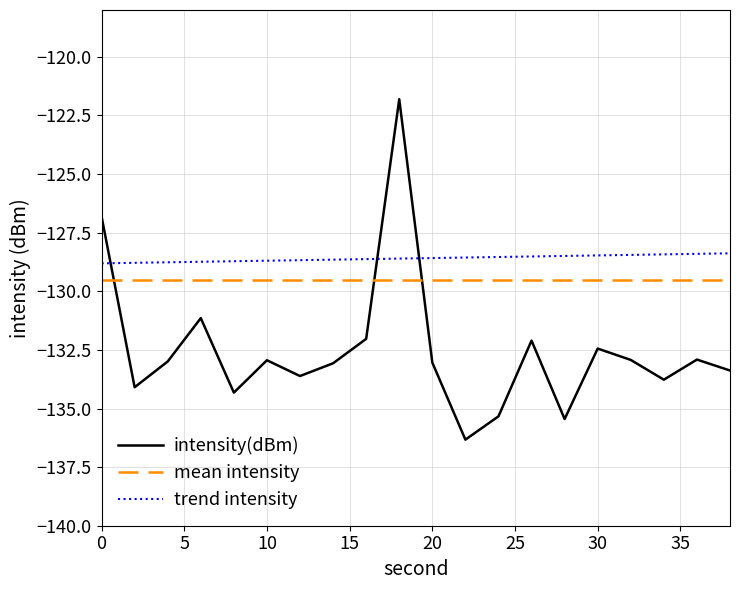

What is the minimum value shown in the chart?

-136.3